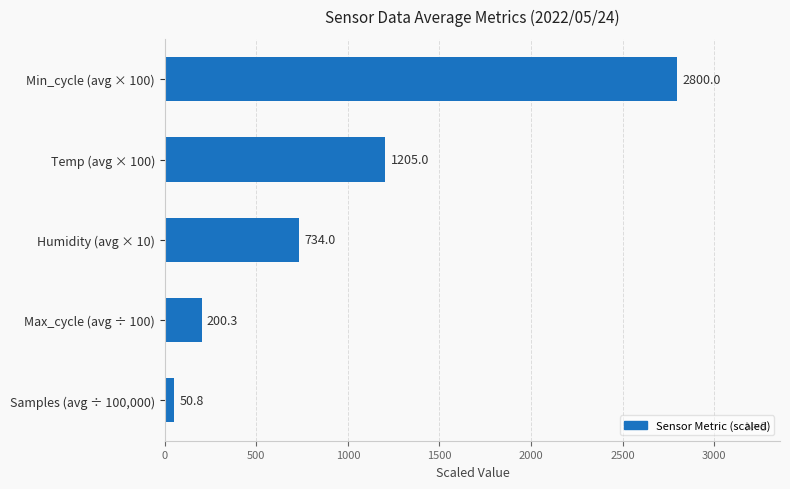

What is the minimum value shown in the chart?

50.8